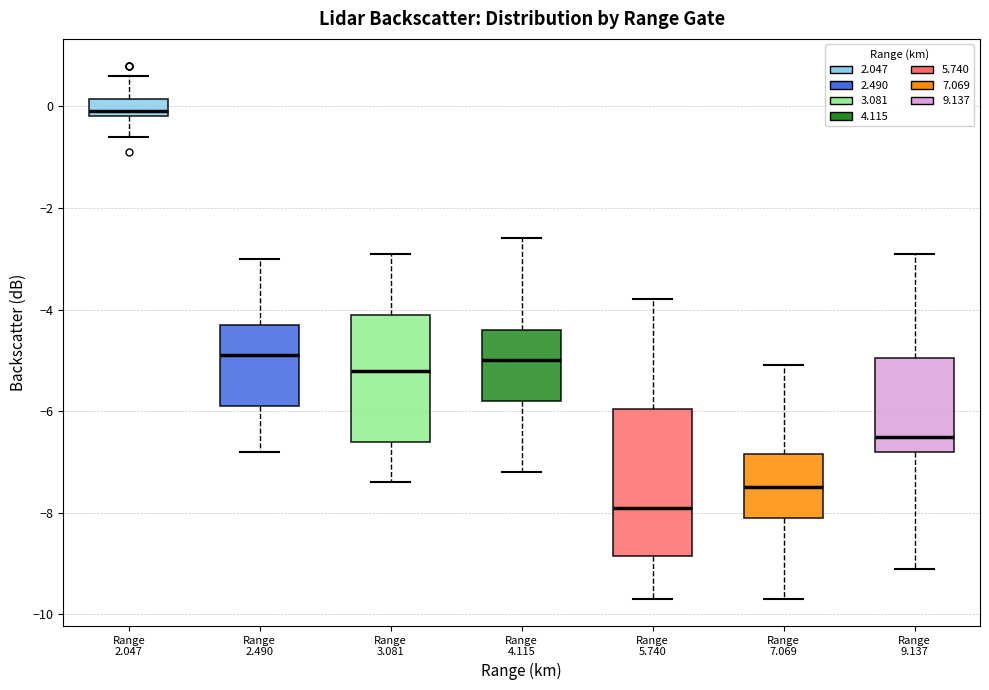

Which box's median line is the highest?

Range 2.047